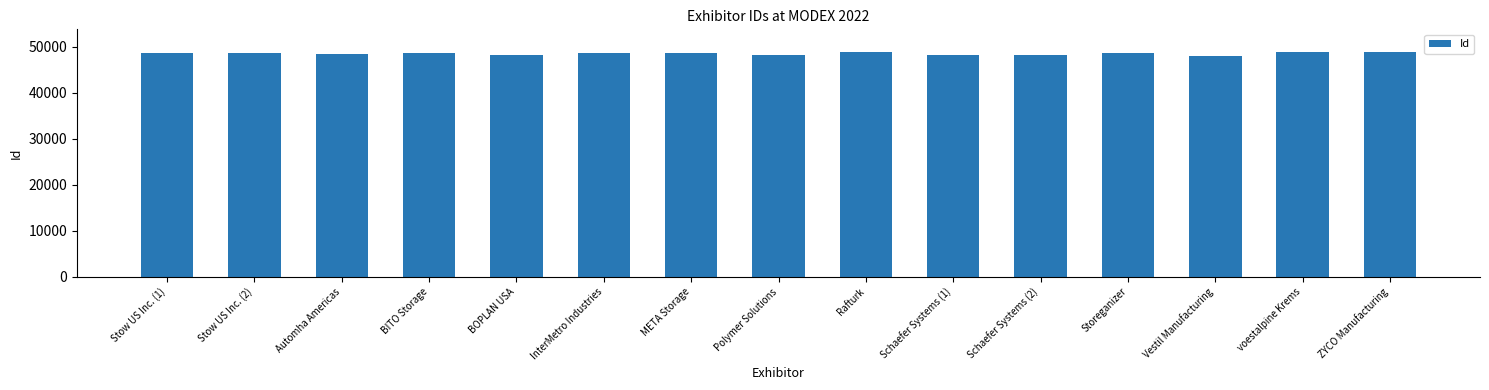

What is the ratio of the value at Automha Americas to the value at Stow US Inc. (1)?

1.0